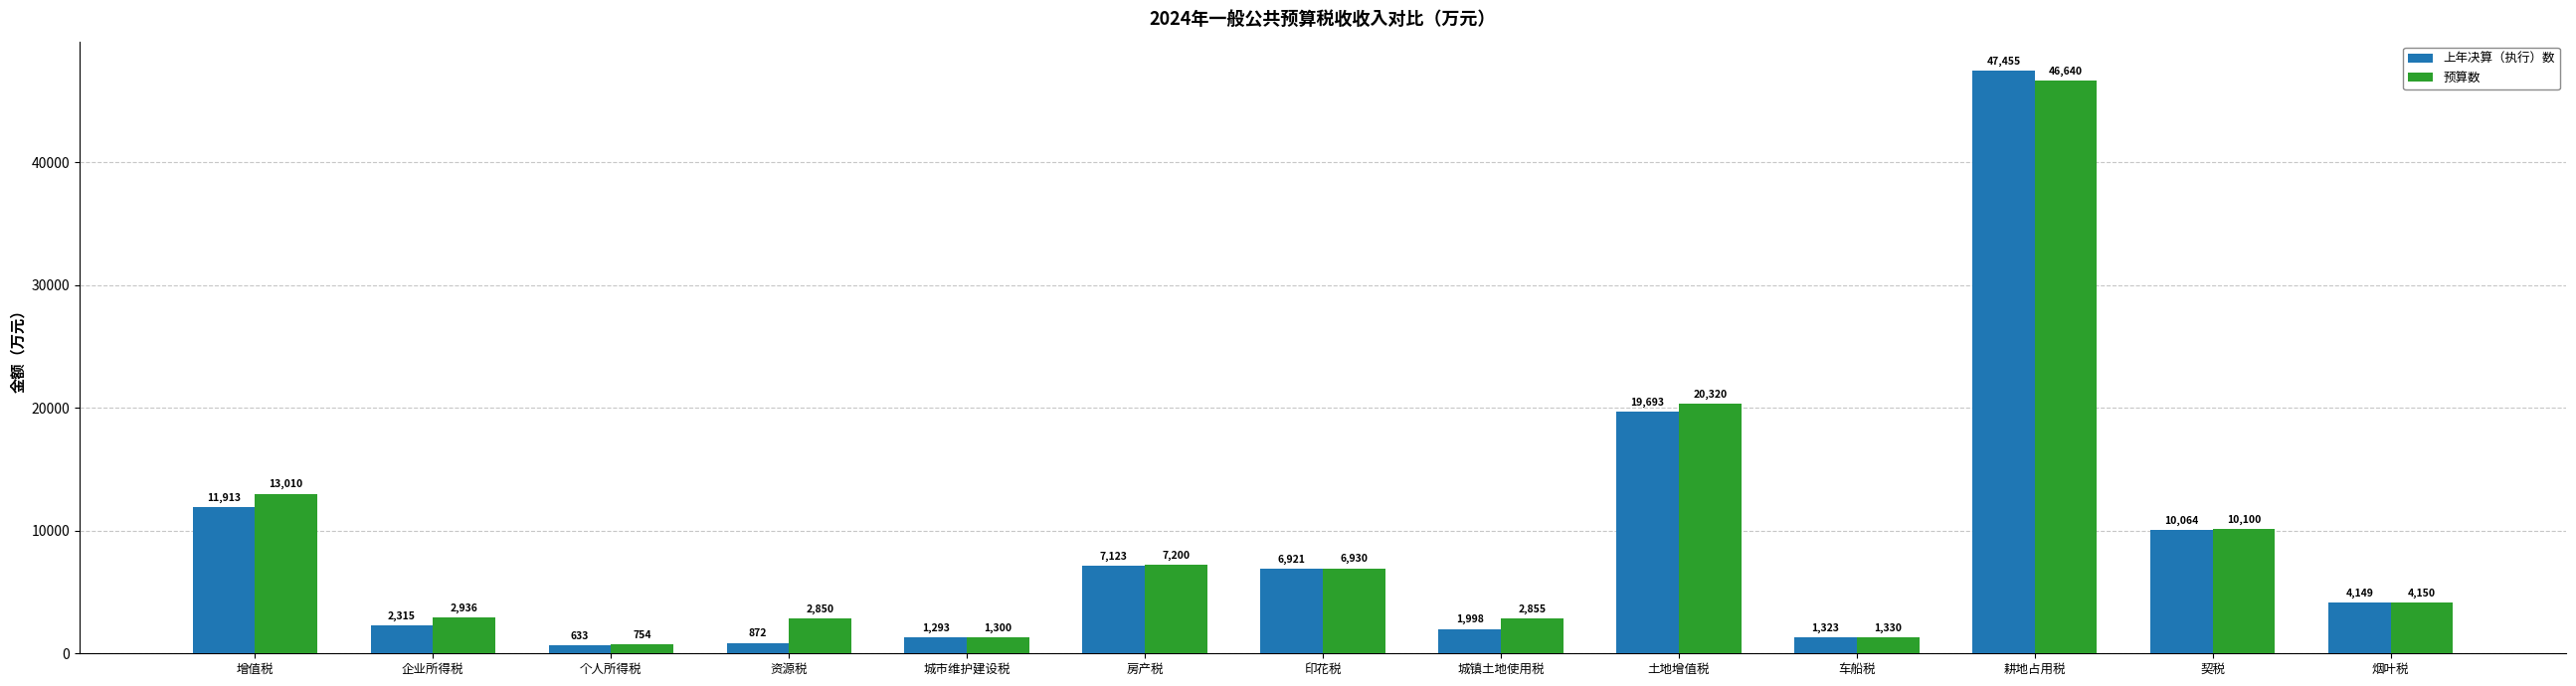

How many categories are shown in the chart?

13